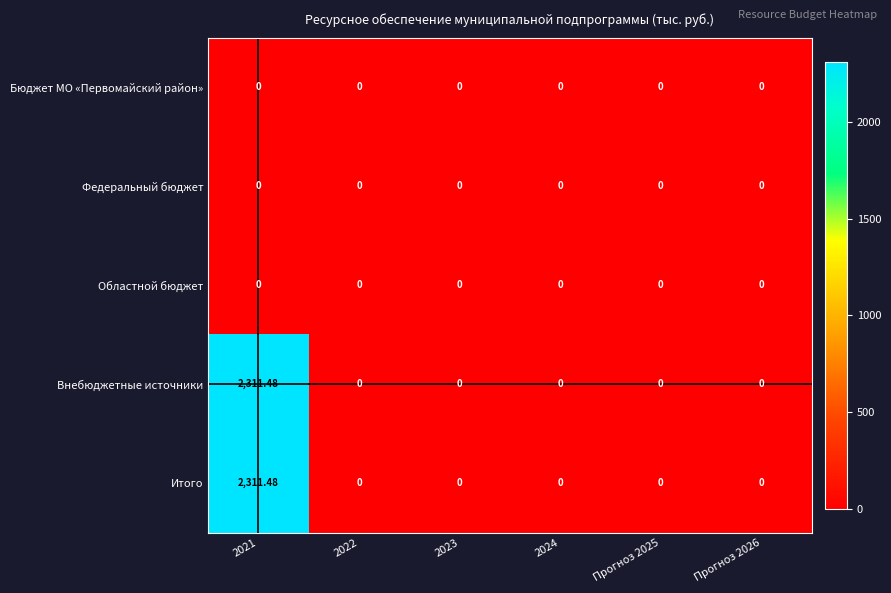

At Прогноз 2025, list the series in order from largest to smallest.

Бюджет МО «Первомайский район», Федеральный бюджет, Областной бюджет, Внебюджетные источники, Итого